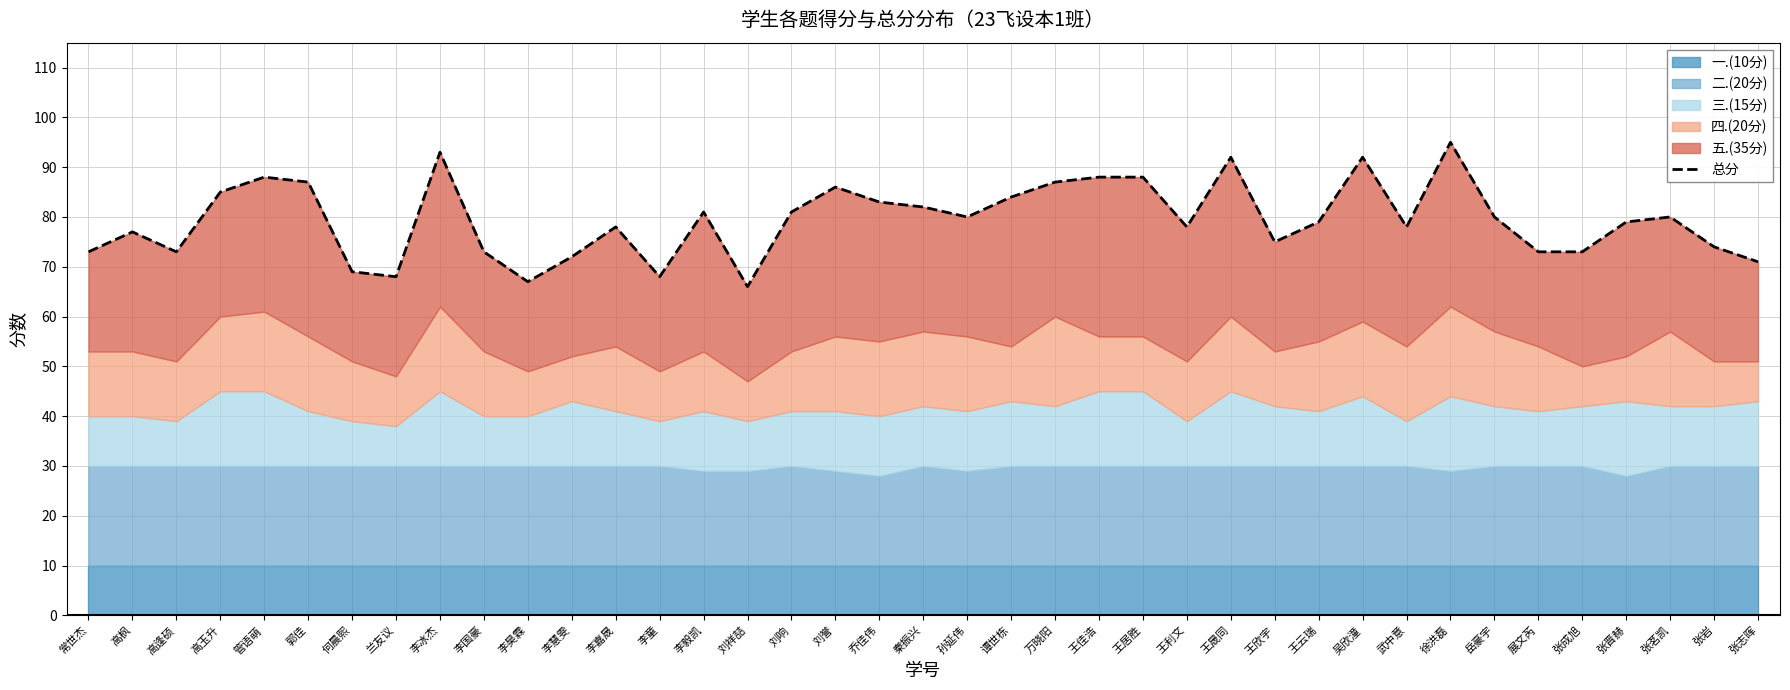

What is the change in value from 王欣宇 to 徐洪磊?

+20